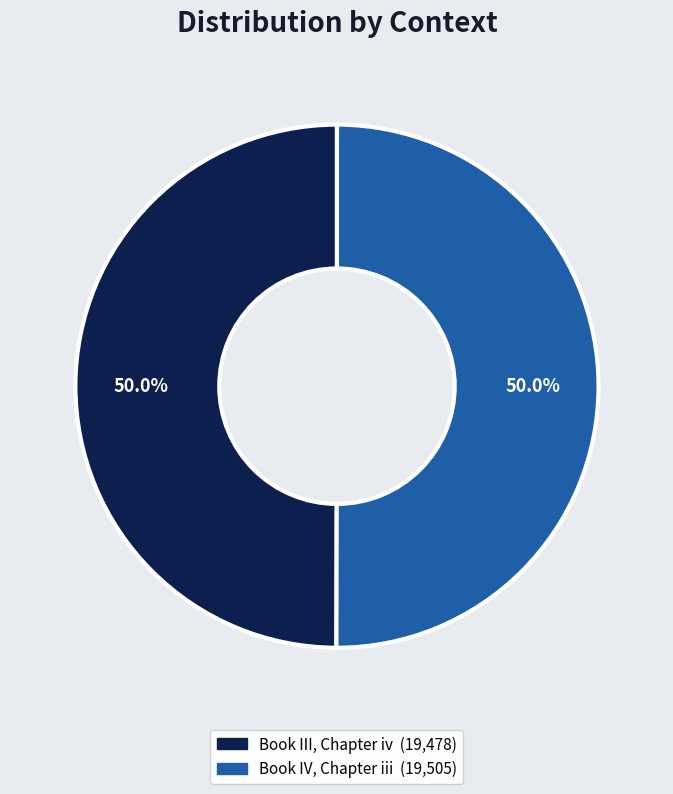

Is it true that Book IV, Chapter iii is 50% of the pie?

True